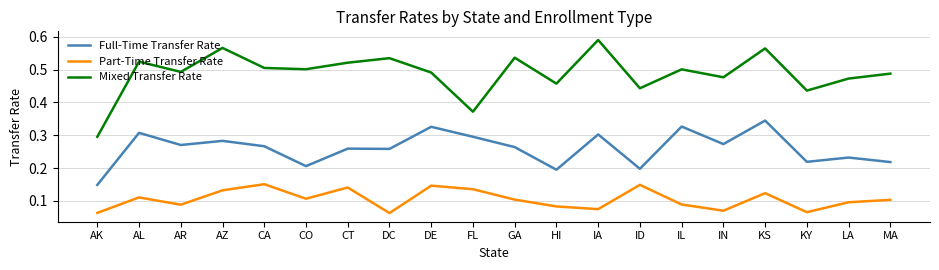

At which category does Full-Time Transfer Rate reach its first local peak?

AL